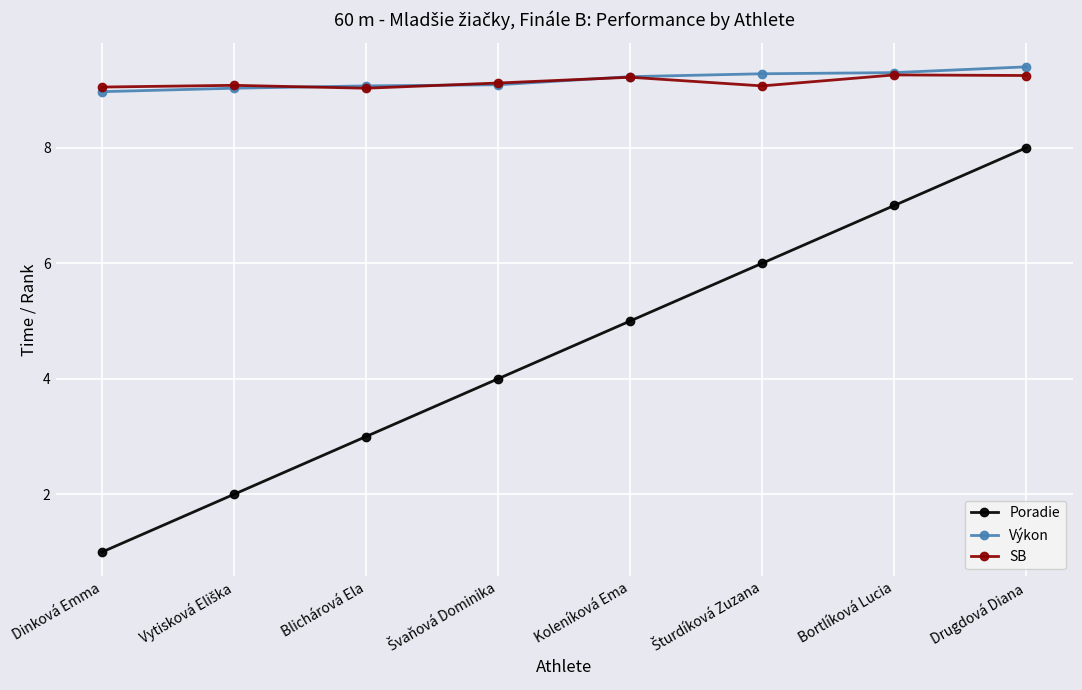

Is the value of Poradie at Drugdová Diana greater than the value of SB at Koleníková Ema?

No